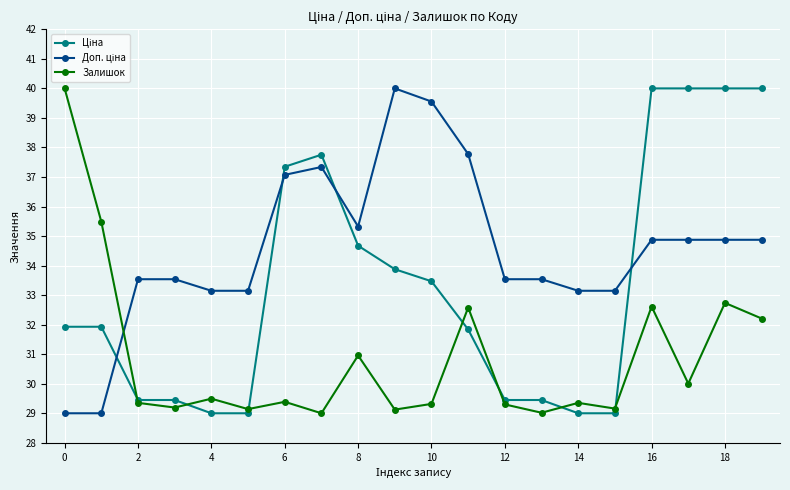

What is the minimum value for Залишок?

29.0